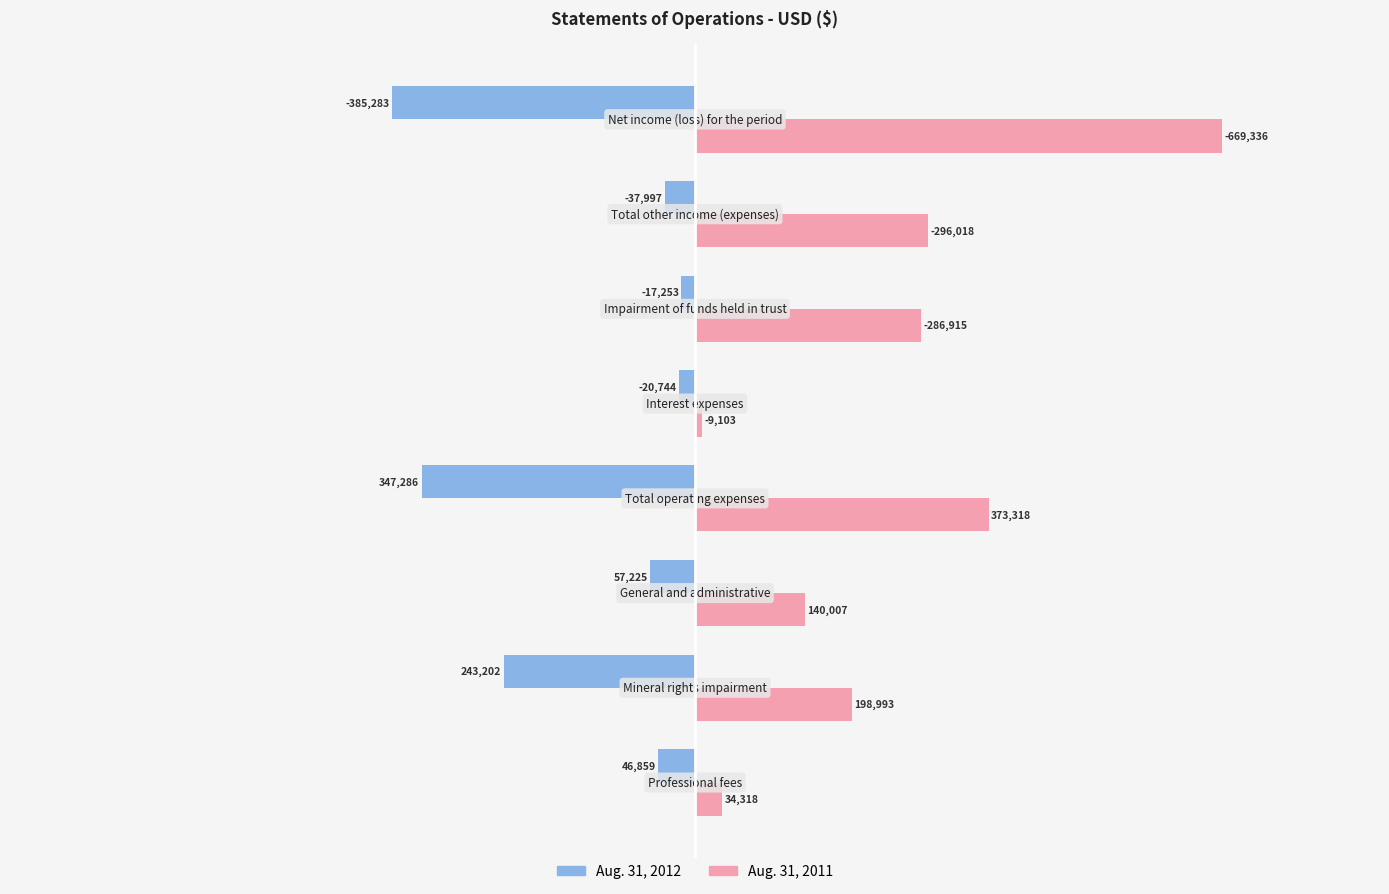

Which series has the largest total across all categories?

Aug. 31, 2011